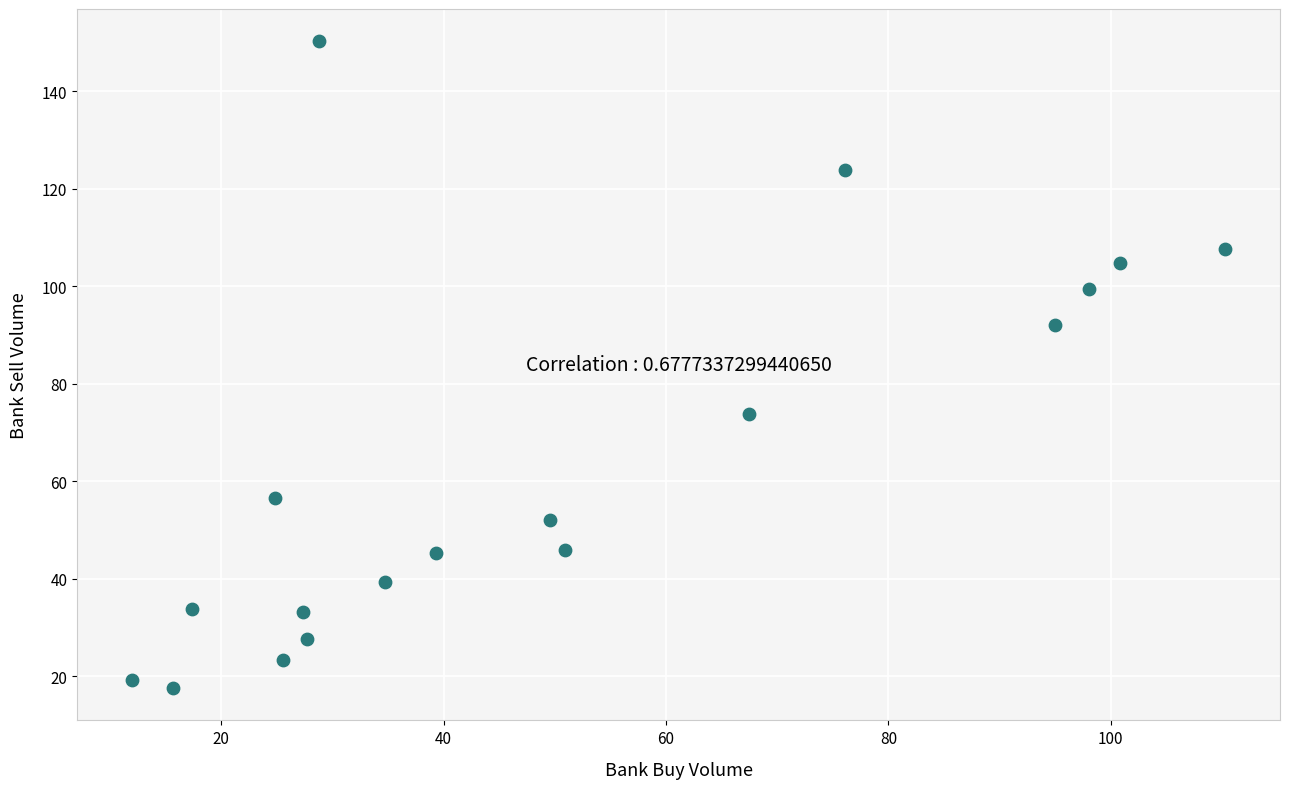

What is the range of X values (max minus min)?

98.4